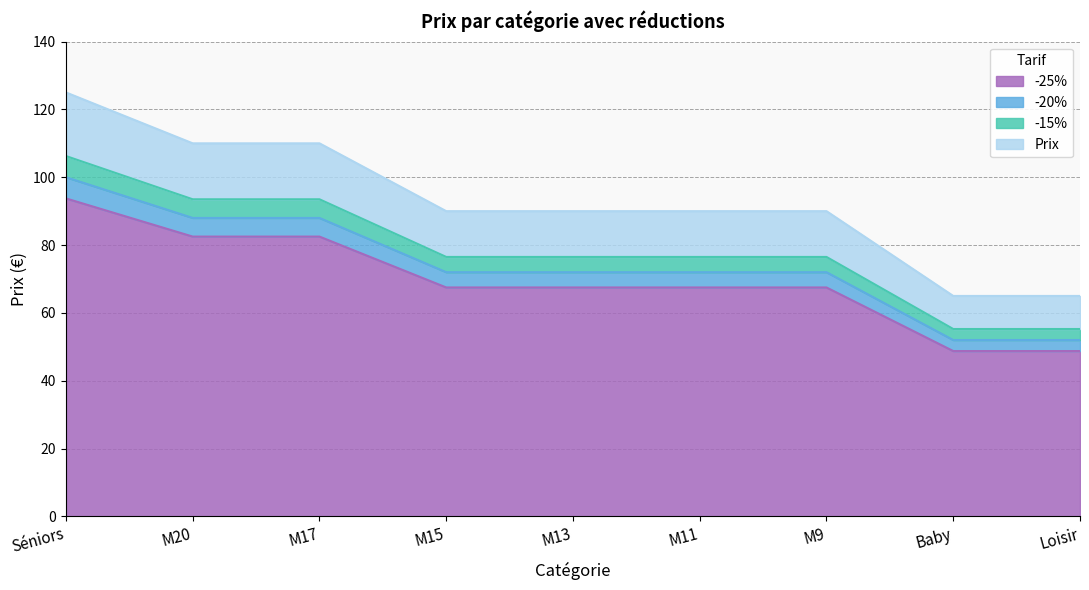

True or false: Prix has a value of 132.8 at M9.

False